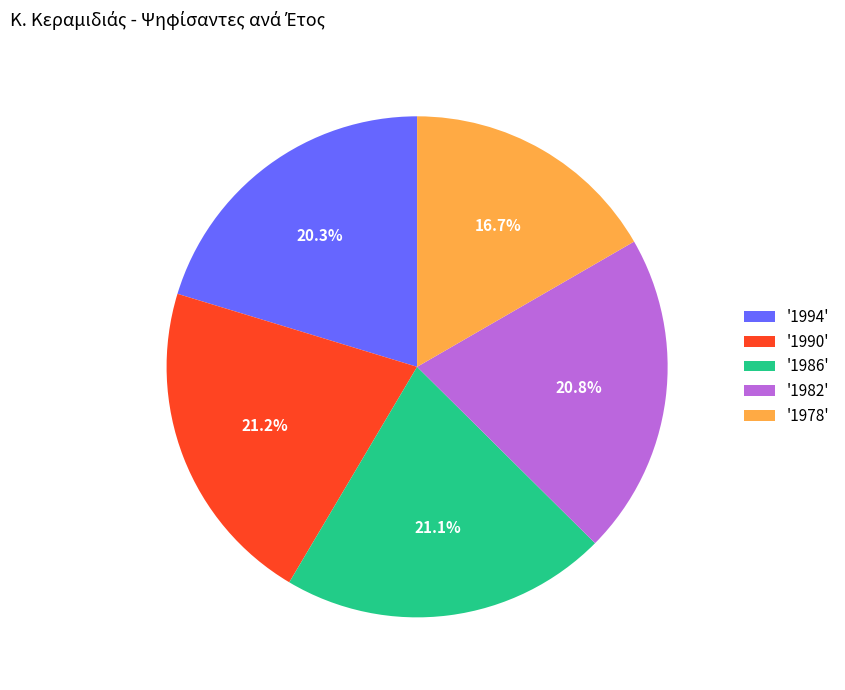

What is the ratio of the value at '1990' to the value at '1982'?

1.0